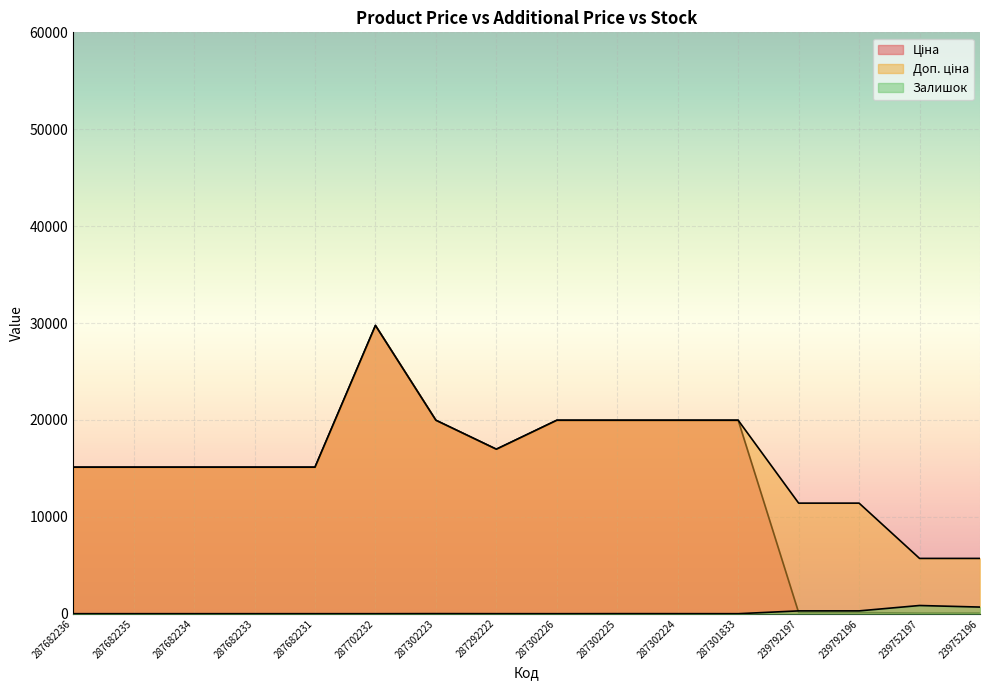

True or false: Ціна and Доп. ціна intersect in this chart.

False